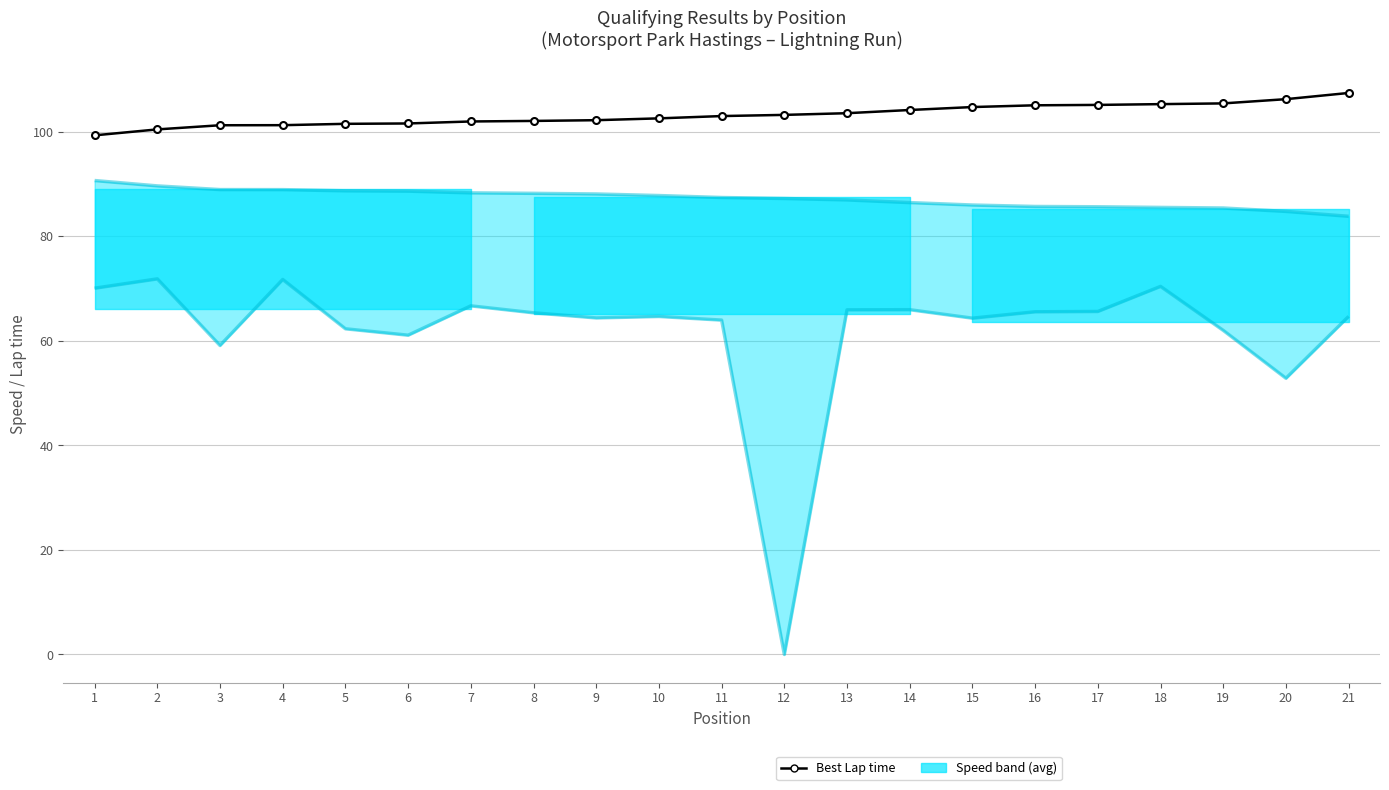

Where is Best Lap time nearest to the value 103?

11